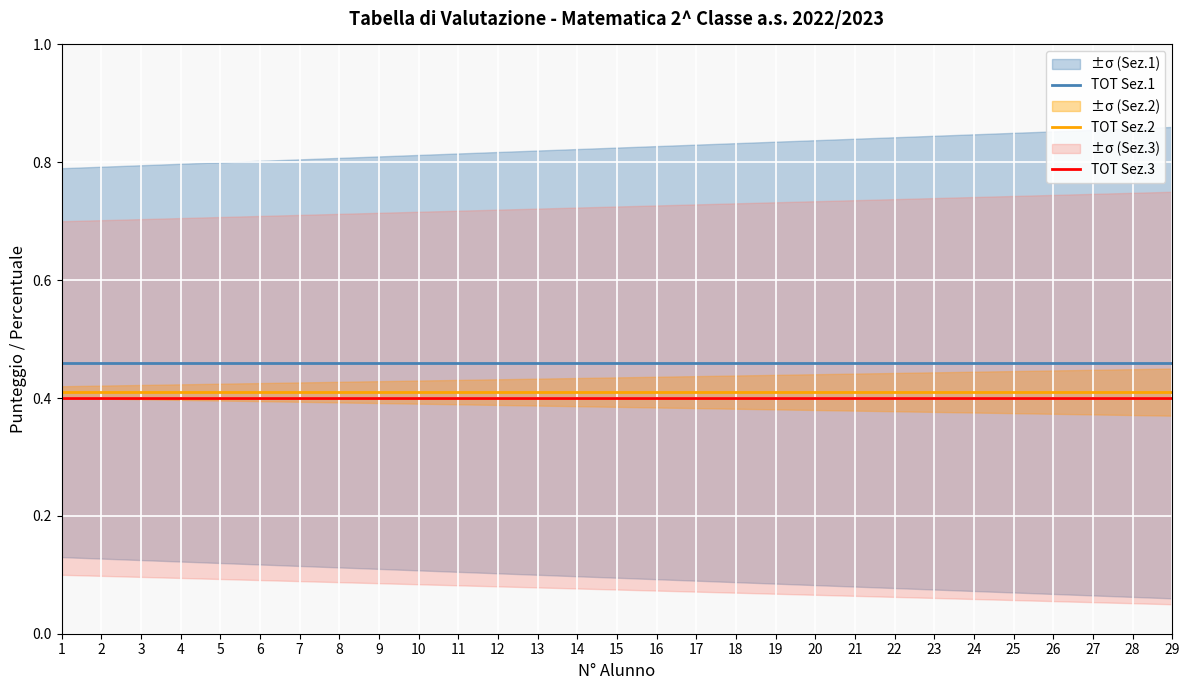

Is the value of TOT Sez.1 at 7 greater than the value of TOT Sez.3 at 21?

Yes